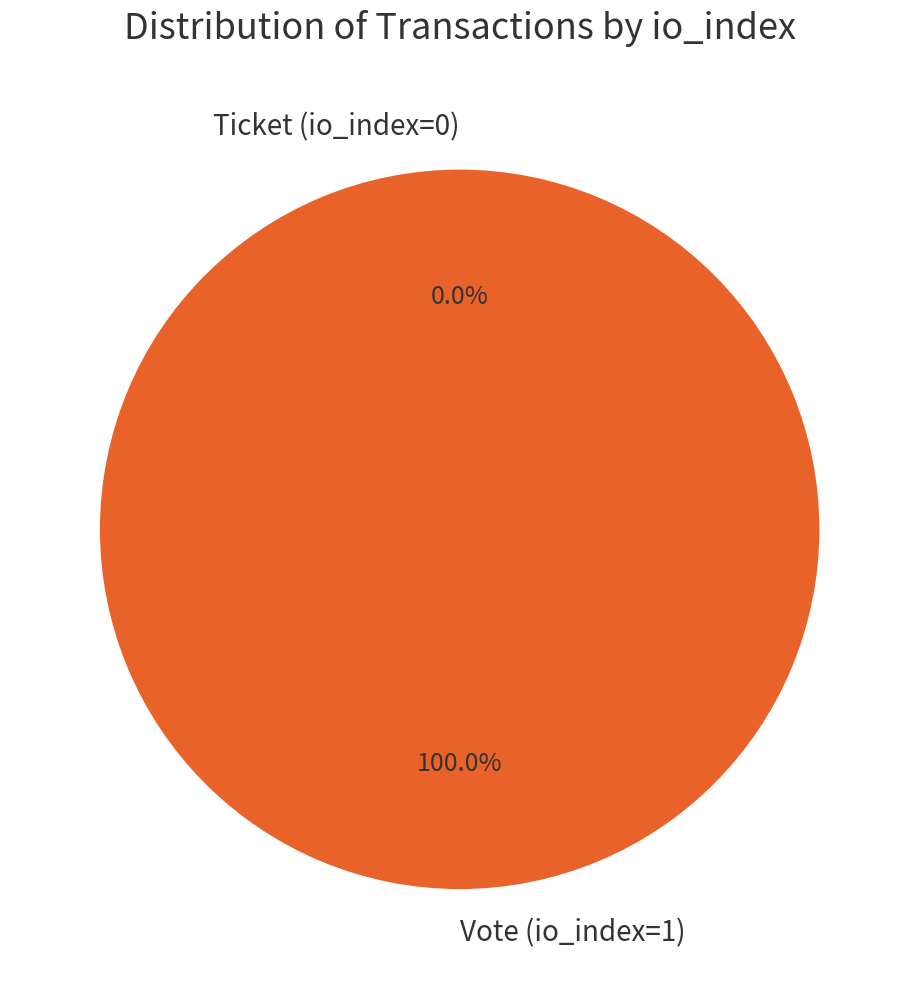

To the nearest percent, what is the difference between the largest and smallest slice percentages?

100%